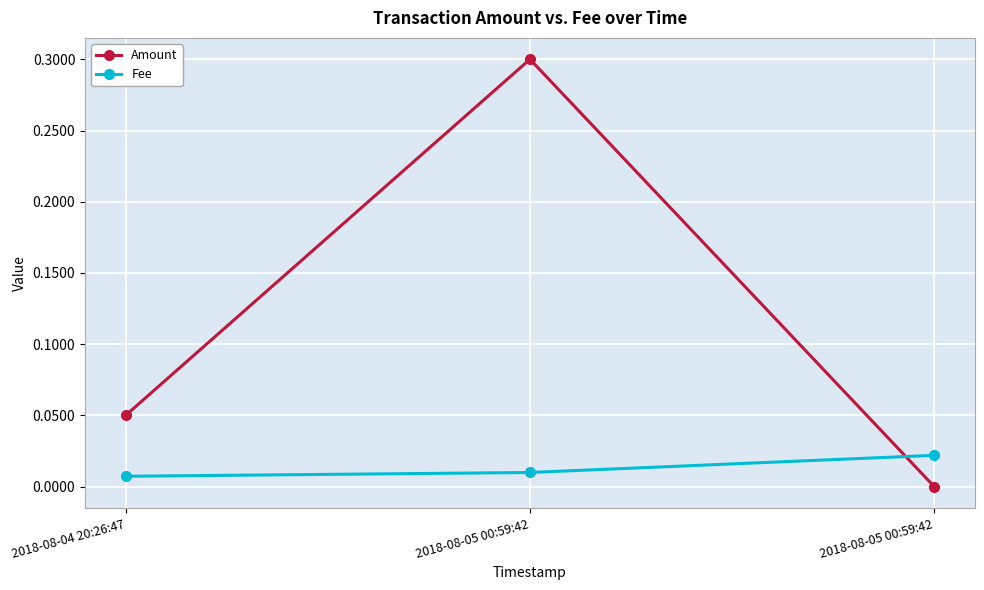

What is the difference between the maximum and second lowest values in the Amount series?

0.2